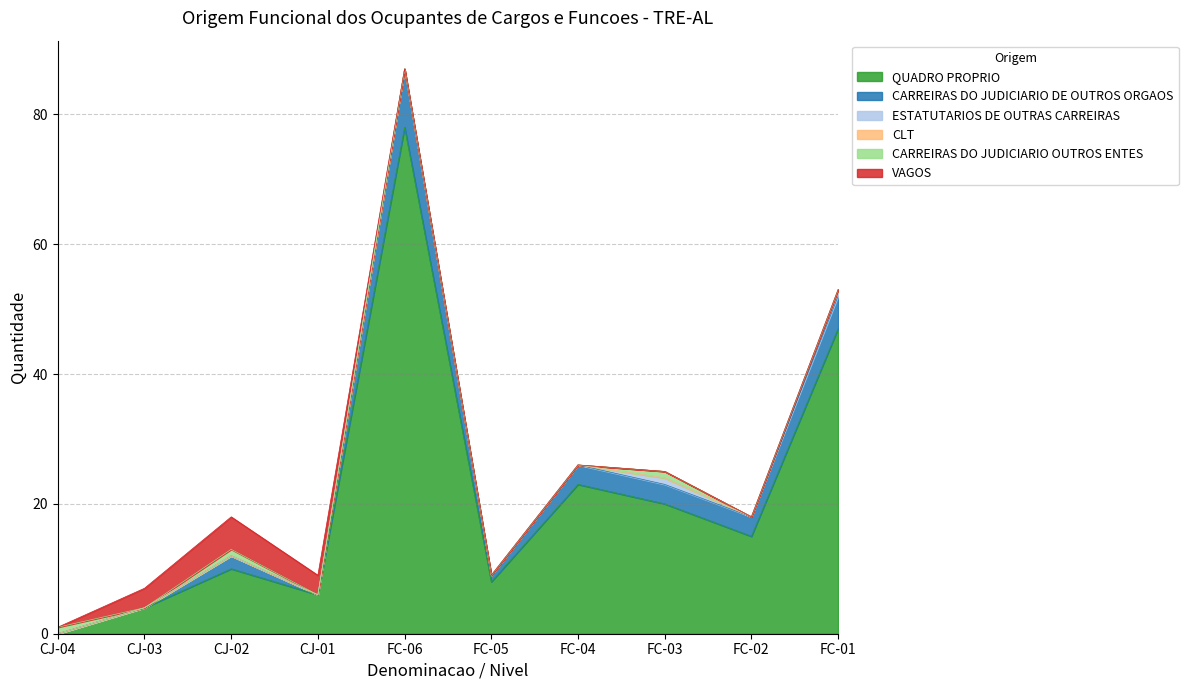

Reading left to right, list all the values displayed in this chart.

QUADRO PROPRIO: 0	4	10	6	78	8	23	20	15	47
CARREIRAS DO JUDICIARIO DE OUTROS ORGAOS: 0	0	2	0	9	1	3	3	3	5
ESTATUTARIOS DE OUTRAS CARREIRAS: 0	0	0	0	0	0	0	1	0	1
CLT: 0	0	0	0	0	0	0	0	0	0
CARREIRAS DO JUDICIARIO OUTROS ENTES: 1	0	1	0	0	0	0	1	0	0
VAGOS: 0	3	5	3	0	0	0	0	0	0